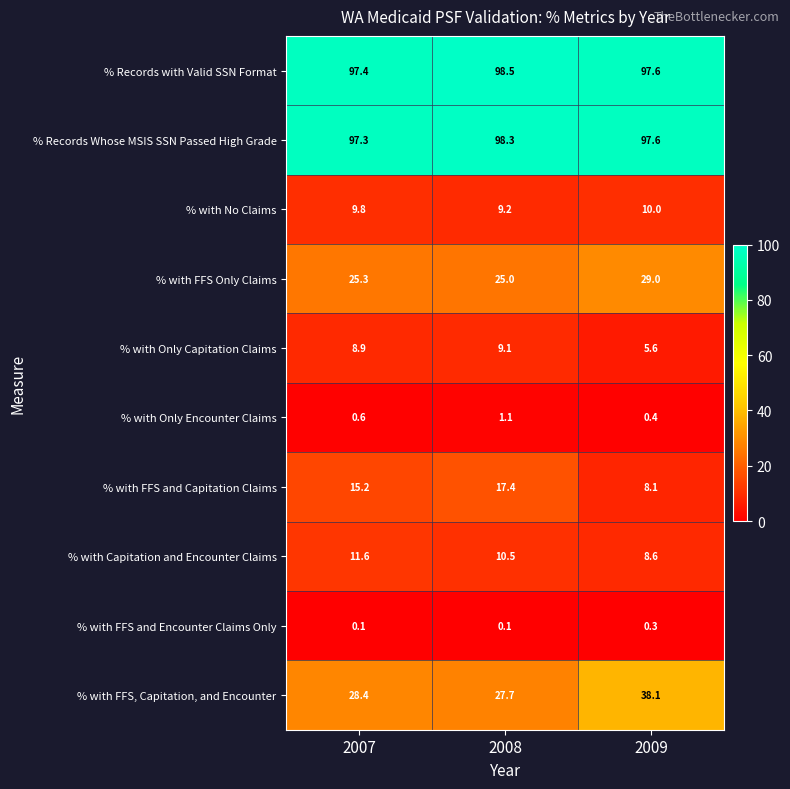

Which series has the largest range (max minus min)?

% with FFS, Capitation, and Encounter